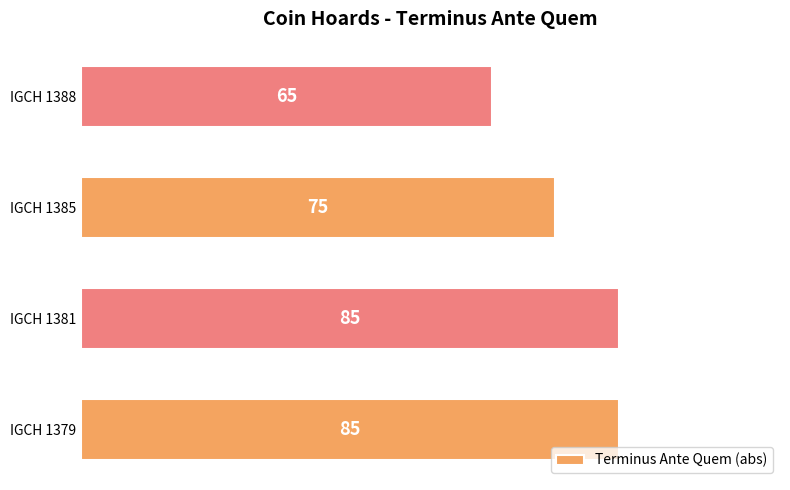

What is the ratio of the value at IGCH 1385 to the value at IGCH 1381?

0.9